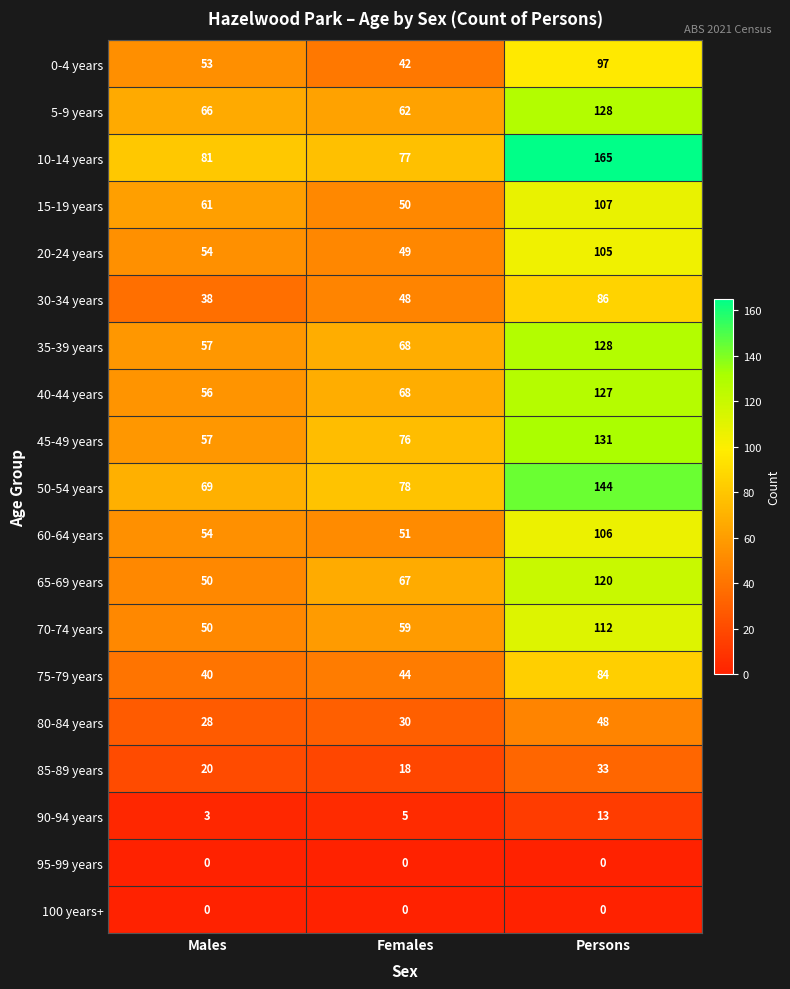

Count the 70-74 years values in the range 50 to 112.

3